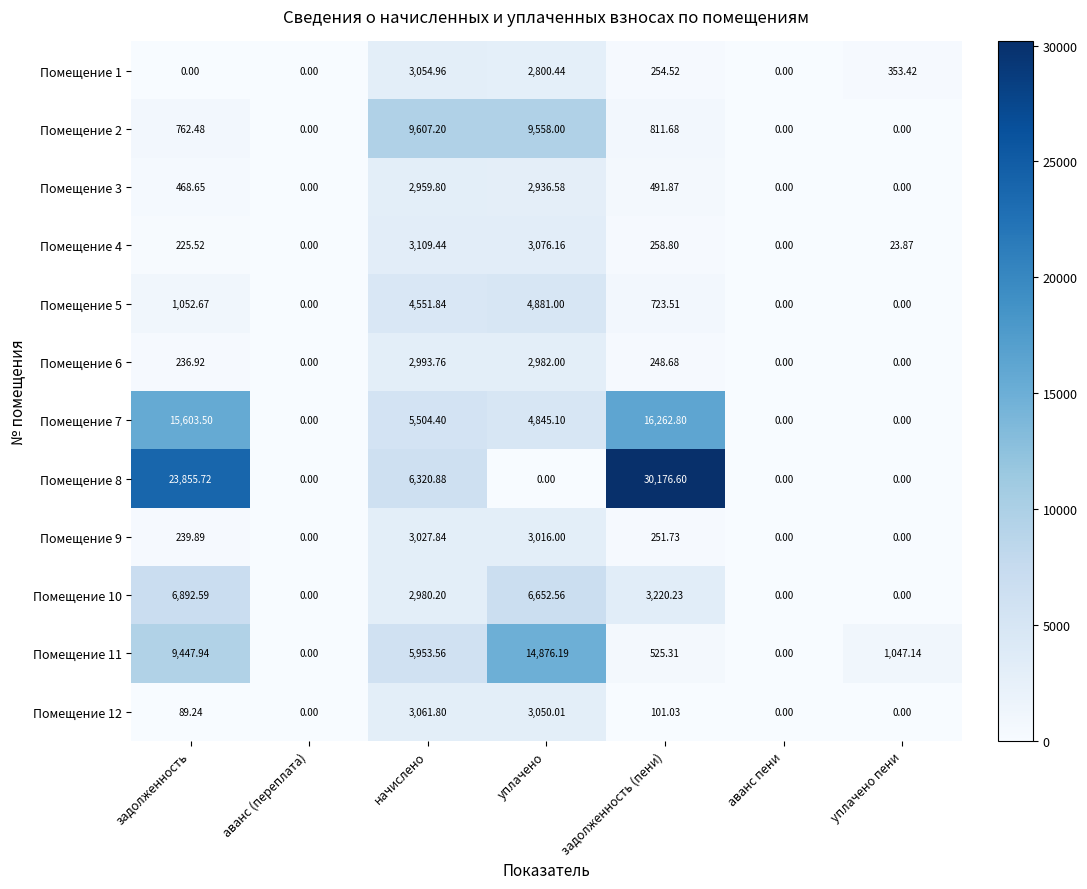

At which category is the sum across all series the highest?

задолженность